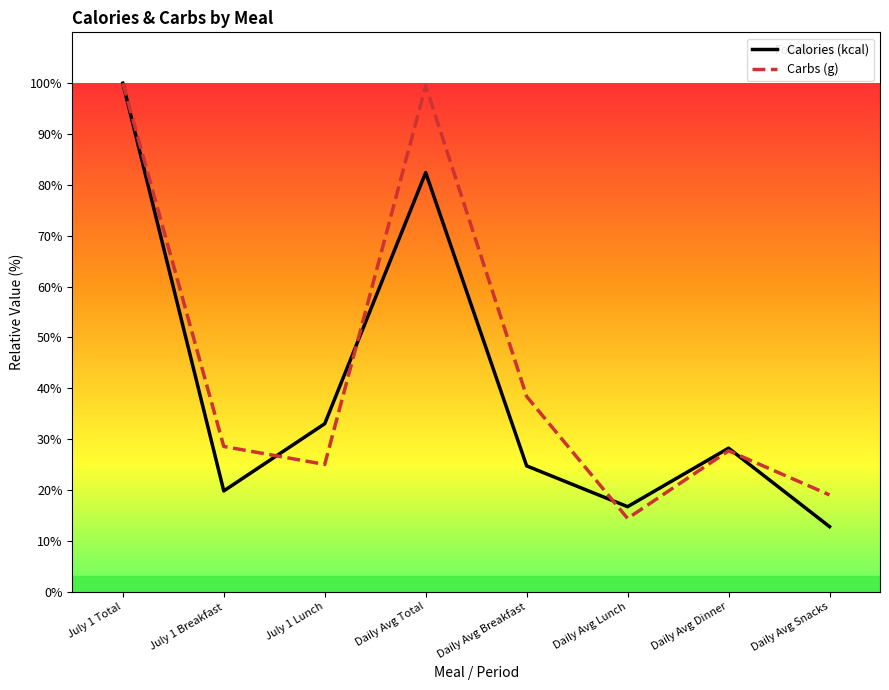

Rank the categories by Calories (kcal) value from highest to lowest.

July 1 Total, Daily Avg Total, July 1 Lunch, Daily Avg Dinner, Daily Avg Breakfast, July 1 Breakfast, Daily Avg Lunch, Daily Avg Snacks